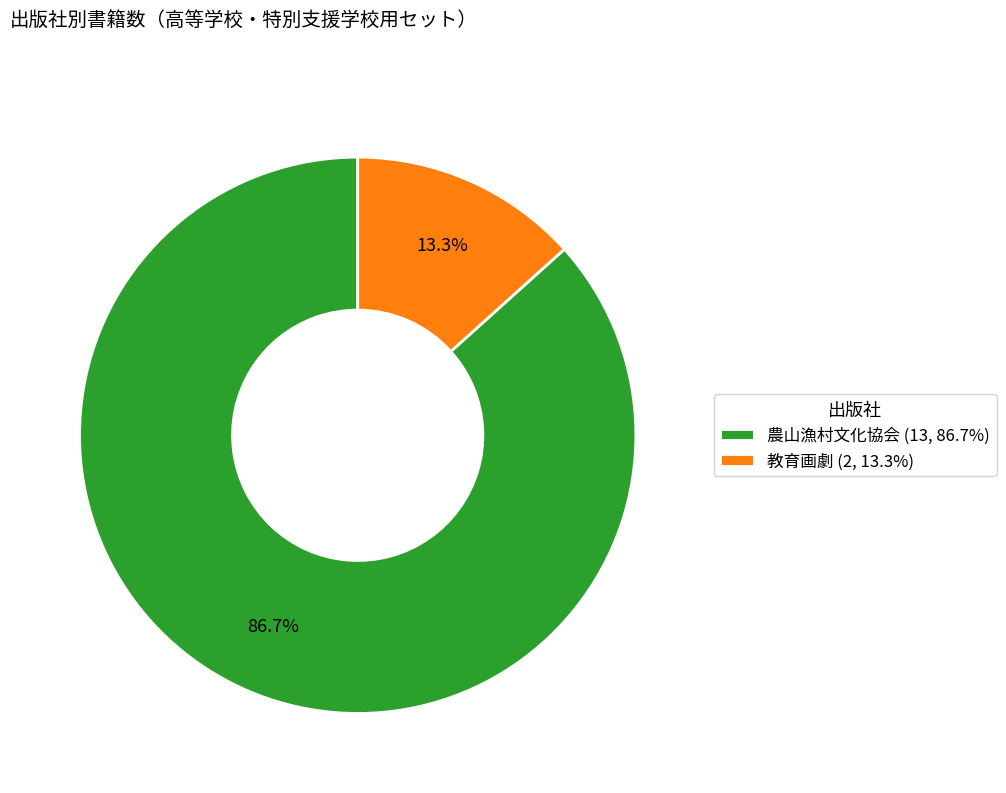

Count the number of slices in the pie.

2